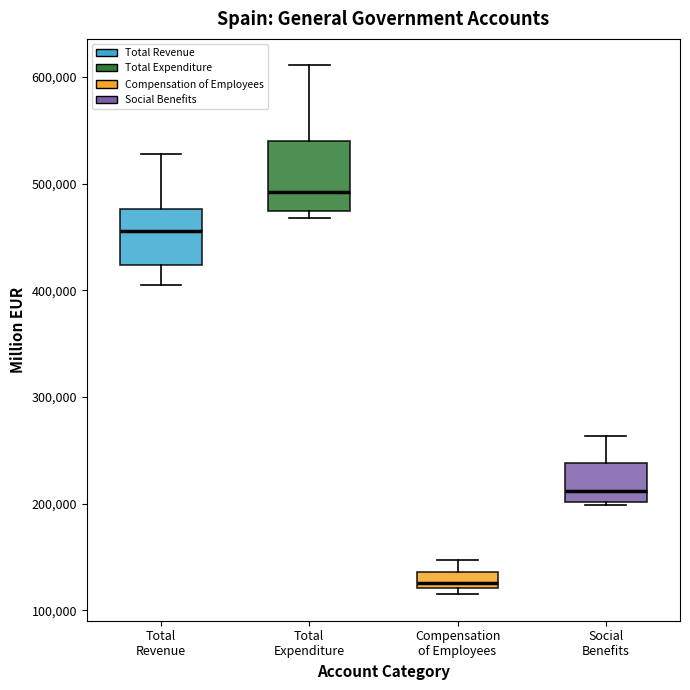

Where does the median line of the box for Total Revenue sit on the y-axis? The values are not printed on the chart, so give them approximately, as read against the axis.

460000